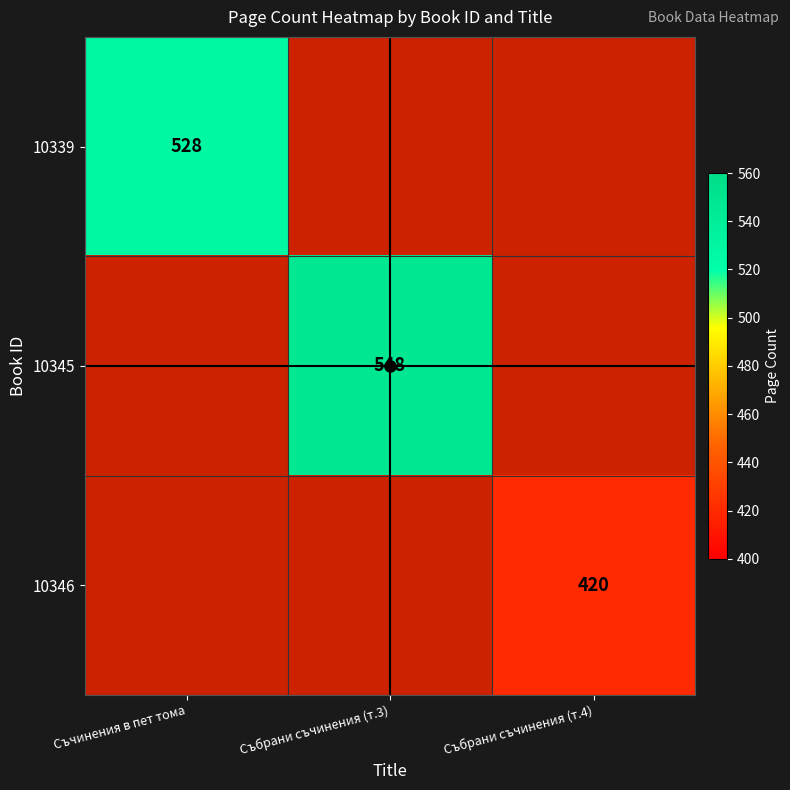

Which label corresponds to the largest value in the chart?

Събрани съчинения (т.3)